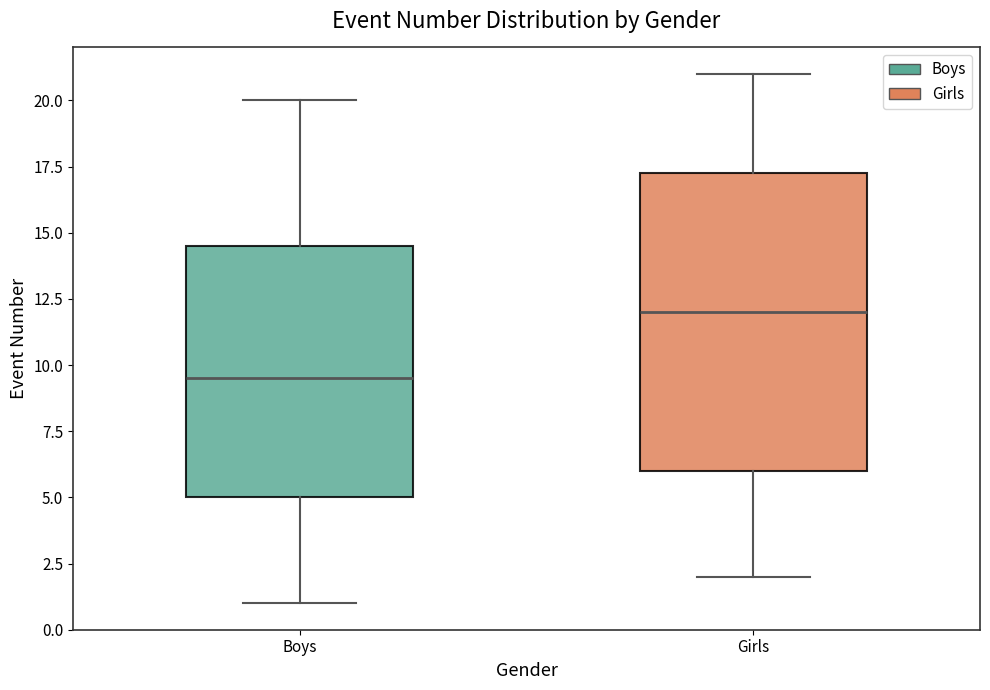

Reading left to right, transcribe this box plot: for each box, give where its median line is, the range the box spans, and where its two whiskers end, as read against the y-axis. The values are not printed on the chart, so give them approximately, as read against the axis.

Boys: median 9.5, box 5.0 to 14.5, whiskers 1.0 to 20.0
Girls: median 12.0, box 6.0 to 17.5, whiskers 2.0 to 21.0